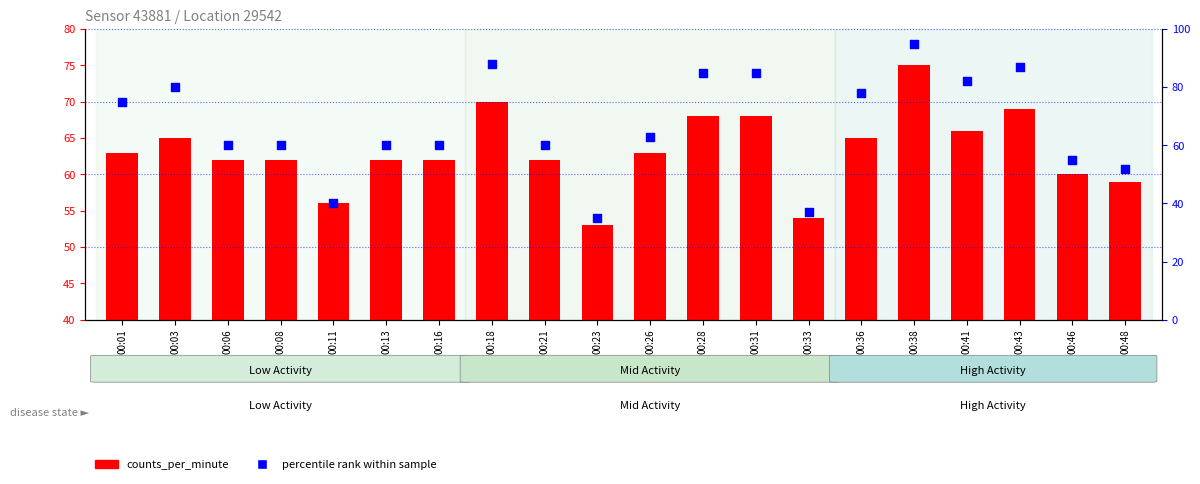

Which series has the widest spread of Y values?

percentile rank within sample